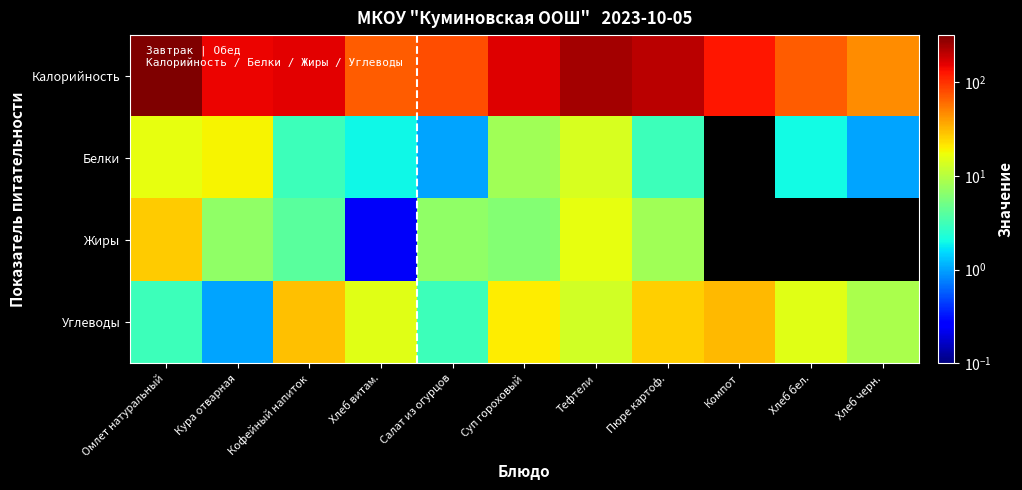

Which label corresponds to the largest value in the chart?

Омлет натуральный